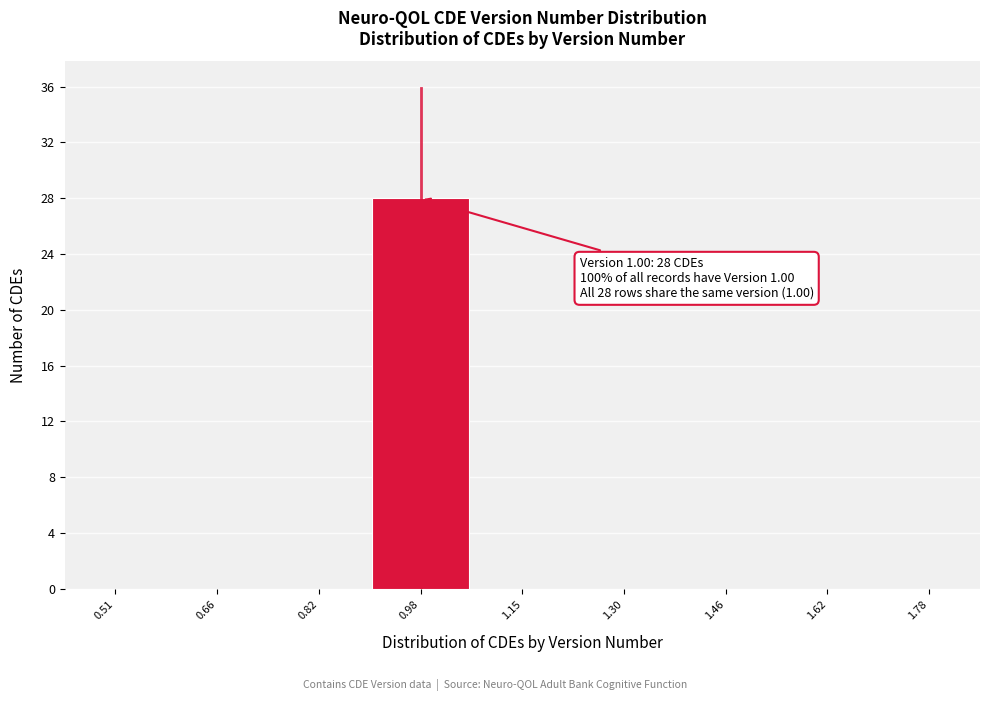

Reading left to right, extract all data points from this chart.

0.51=0	0.66=0	0.82=0	0.98=28	1.15=0	1.30=0	1.46=0	1.62=0	1.78=0